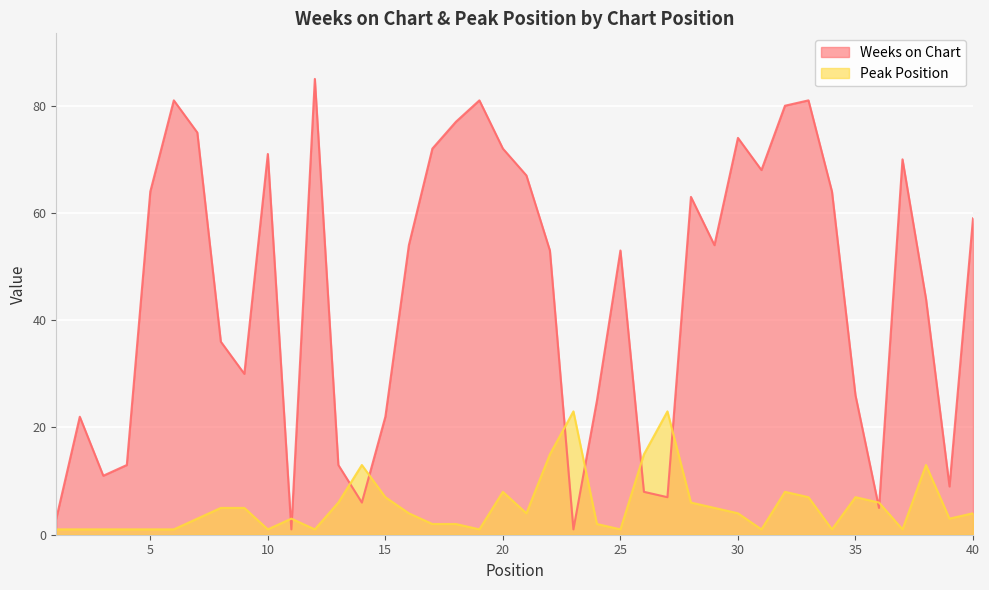

Which series changed the most between 18 and 32?

Peak Position